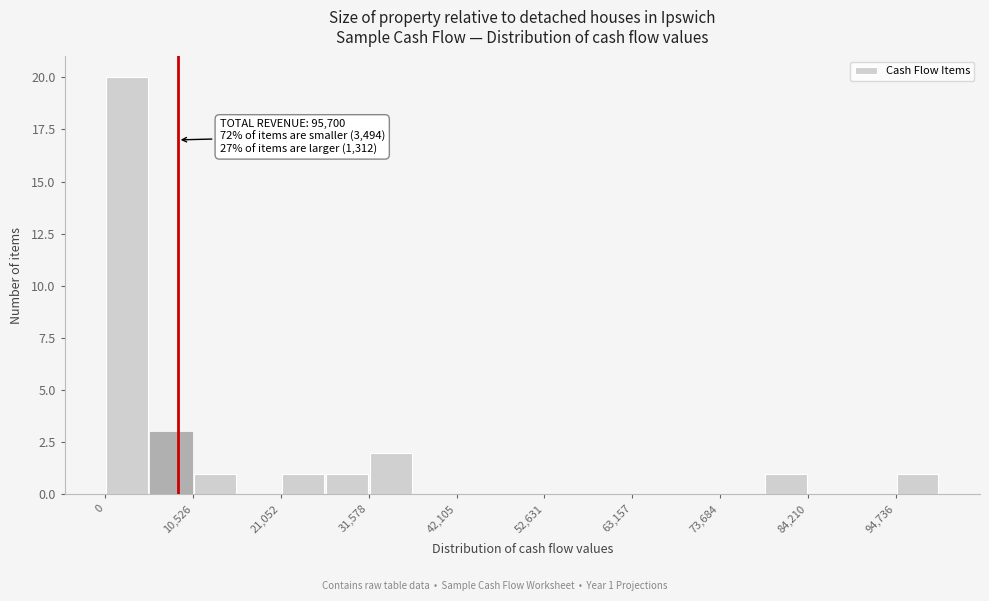

Read against the x-axis, roughly where is the centre of the tallest bar?

2000